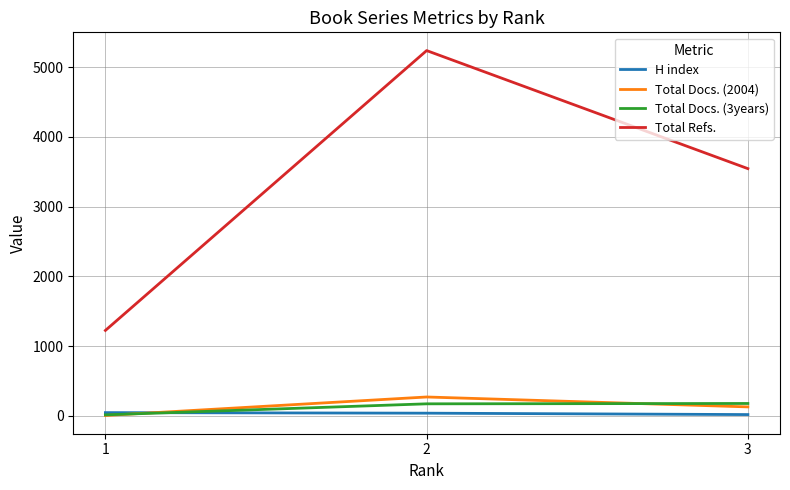

Is the value of Total Docs. (3years) at 2 greater than the value of Total Refs. at 1?

No